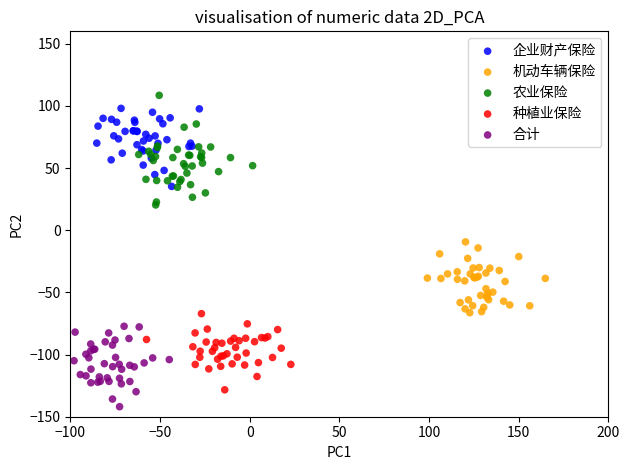

Which series reaches the minimum Y coordinate?

合计